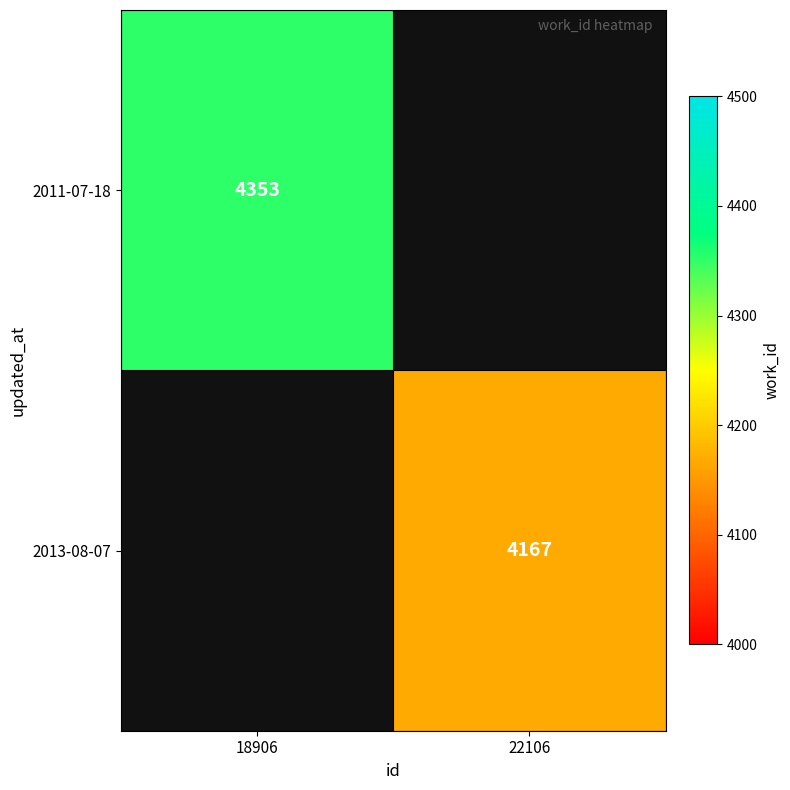

At how many categories does at least one series exceed 4219?

1